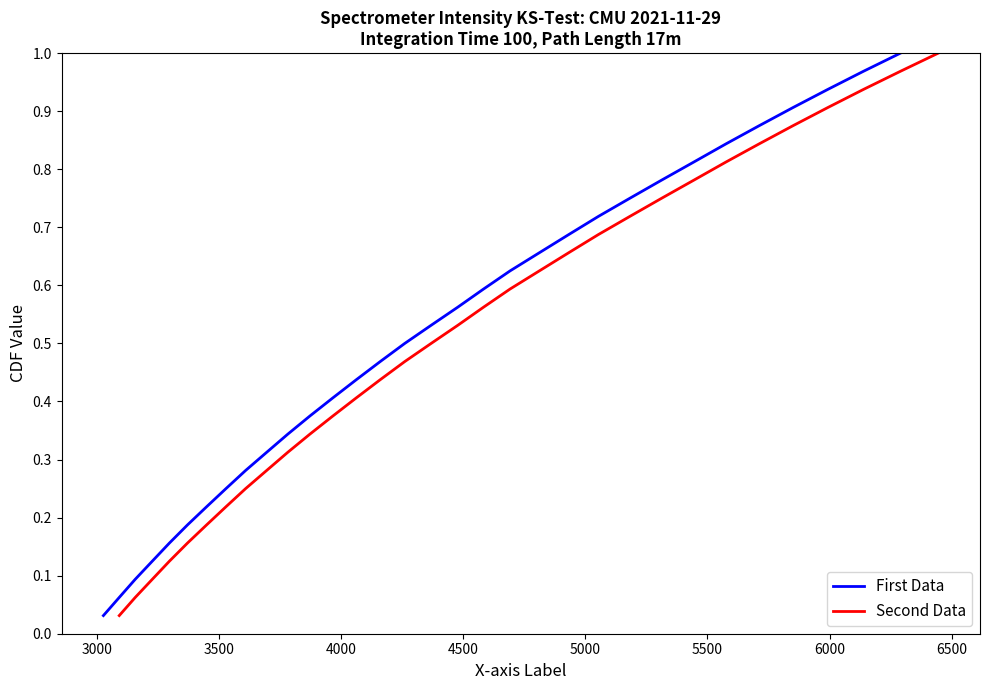

Which series has the largest range (max minus min)?

First Data